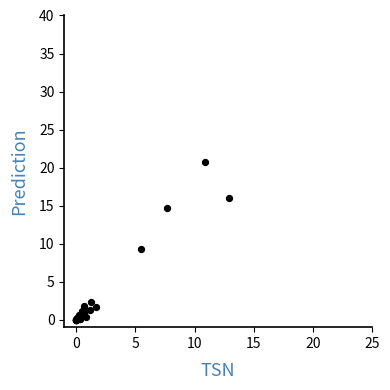

What Y value in the scatter plot is closest to 10?

9.3